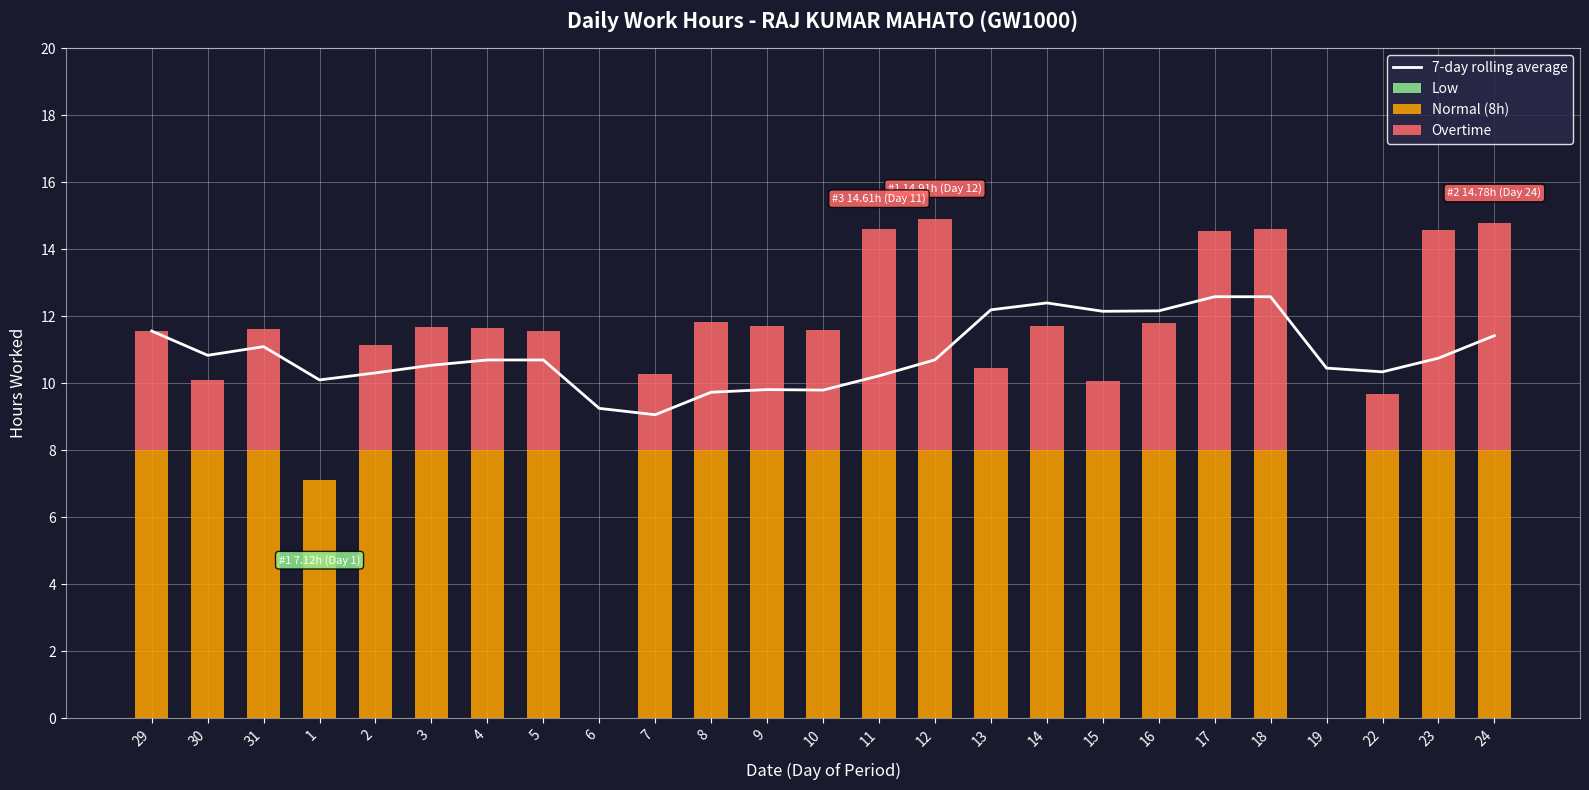

What is the sum of all 7-day rolling average values?

271.4